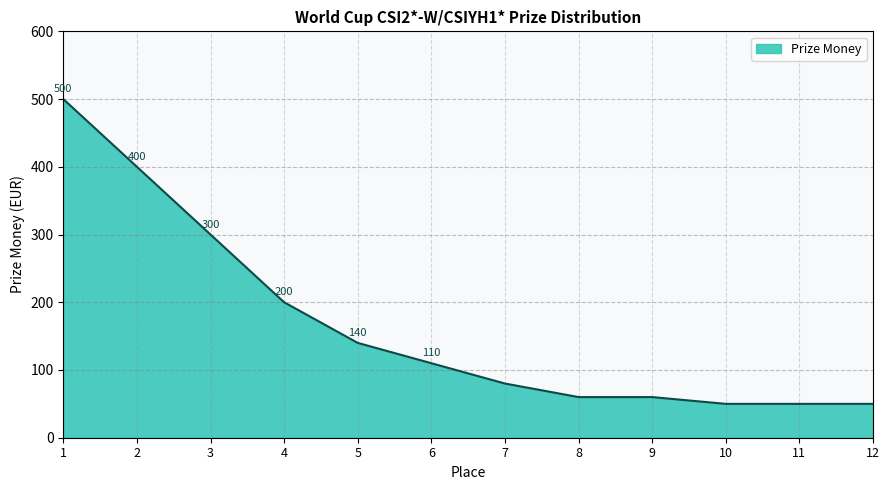

Is it true that the value at 3 is 402?

False